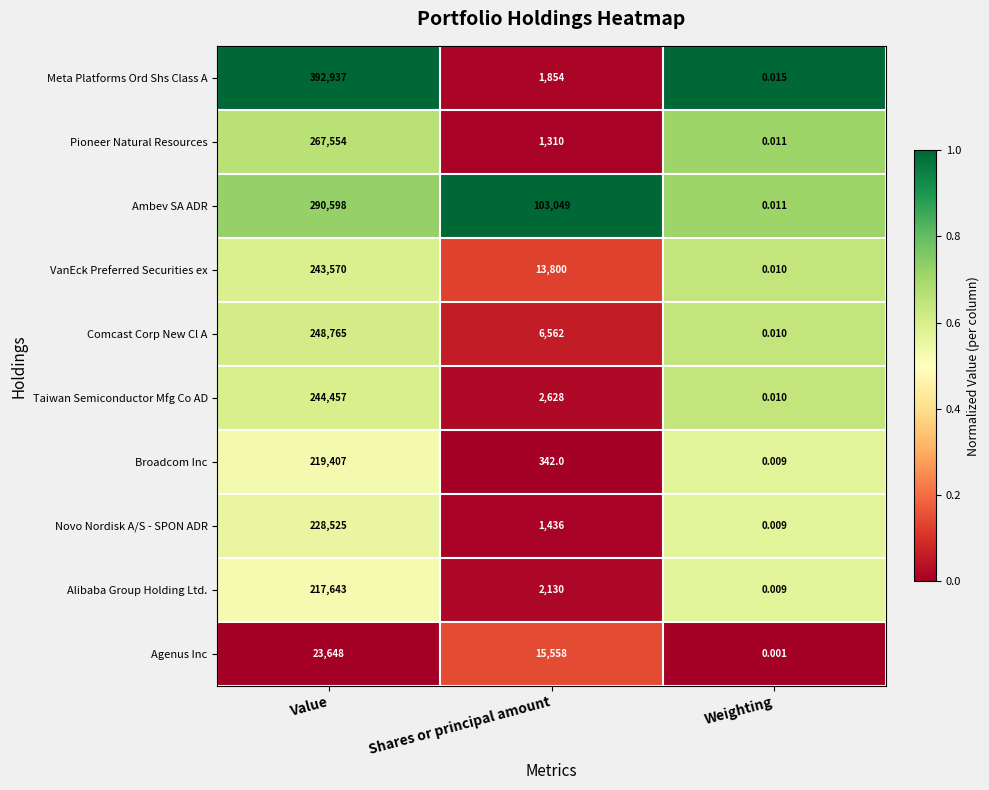

Where is Taiwan Semiconductor Mfg Co AD nearest to the value 122228?

Shares or principal amount